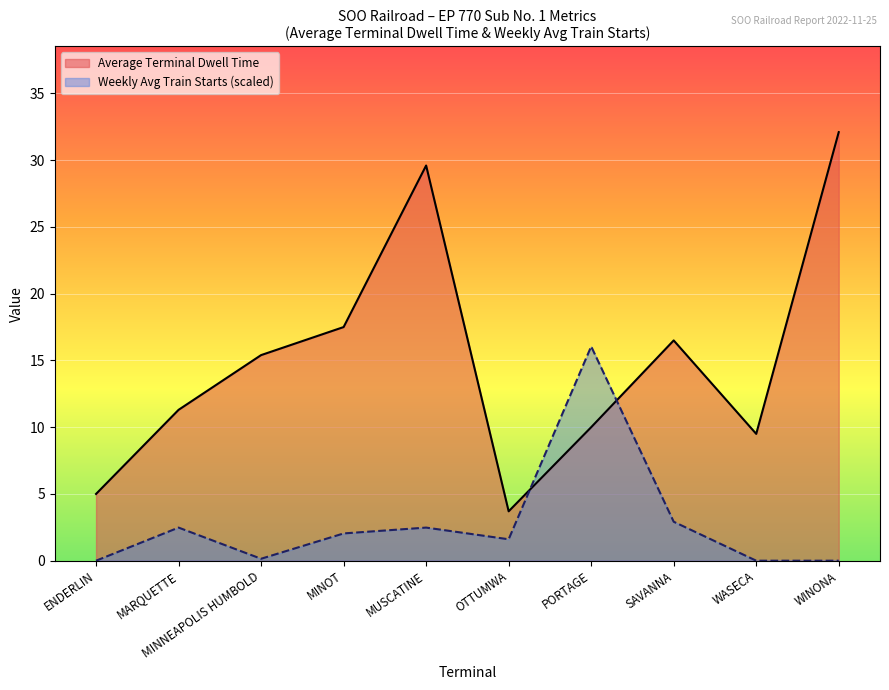

What is the difference between the Average Terminal Dwell Time values at WINONA and MARQUETTE?

20.8